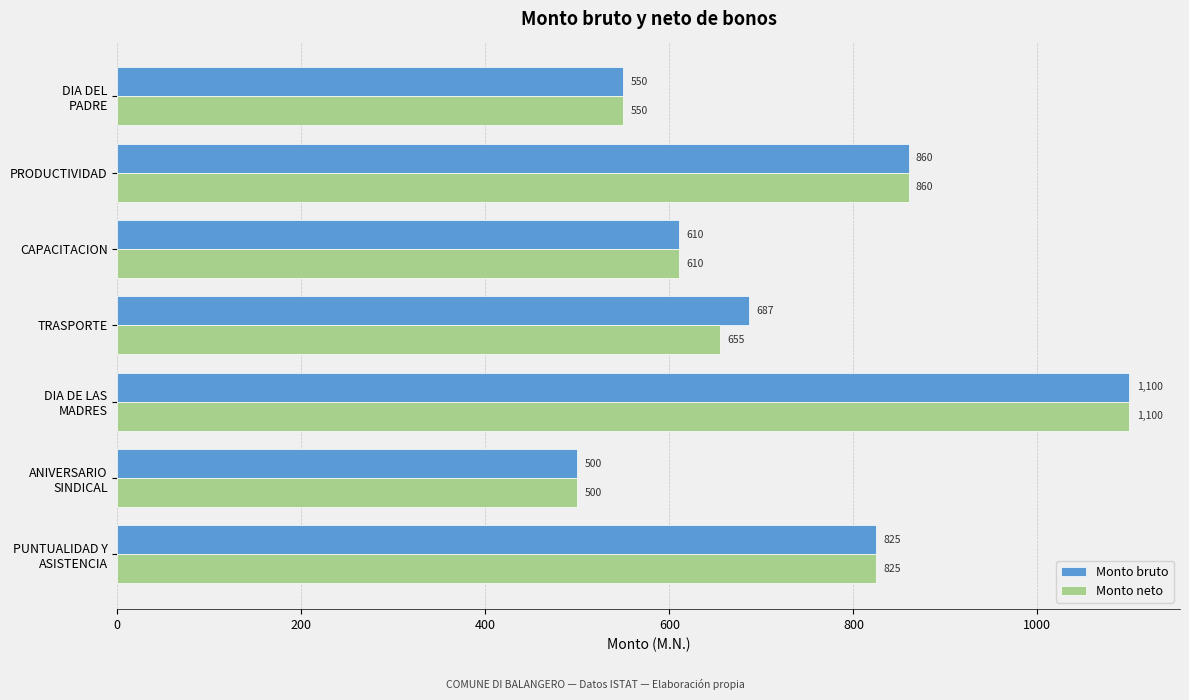

Rank the series by their average value, from highest to lowest.

Monto bruto, Monto neto